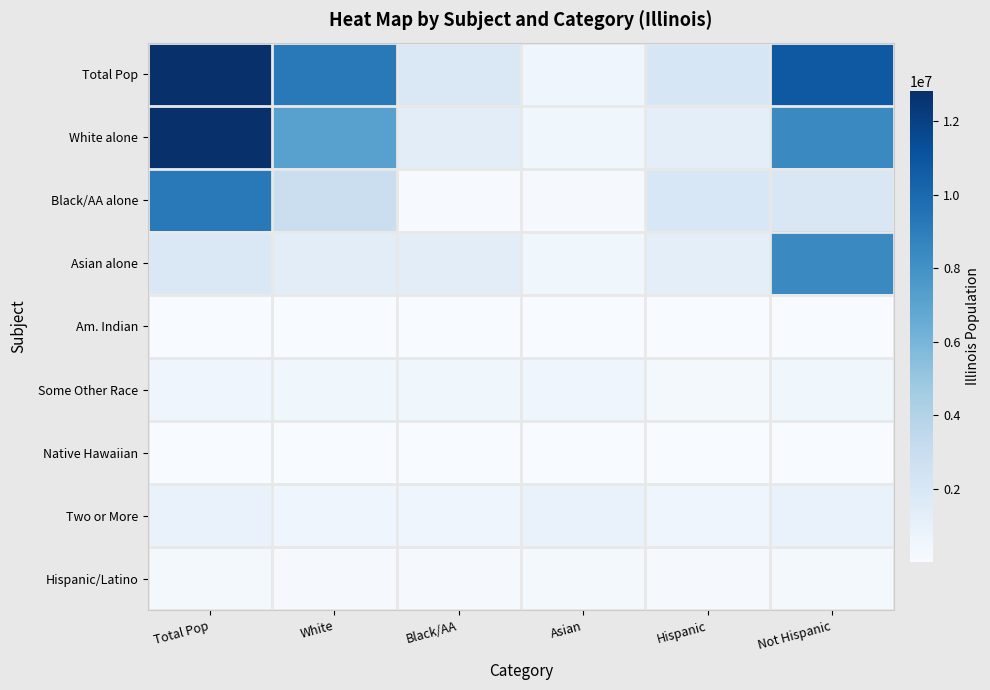

Between Hispanic and Asian, which is larger?

Hispanic